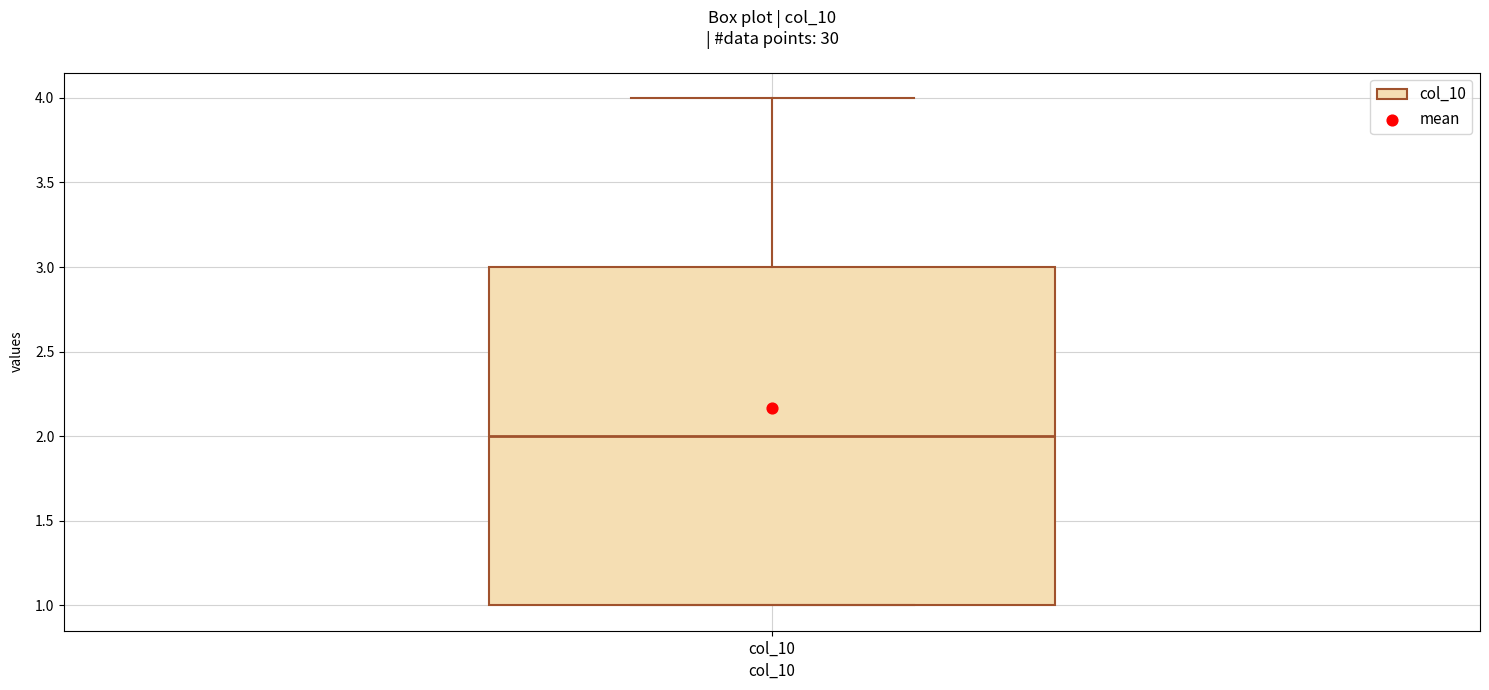

Where does the median line of the box for col_10 sit on the y-axis? The values are not printed on the chart, so give them approximately, as read against the axis.

2